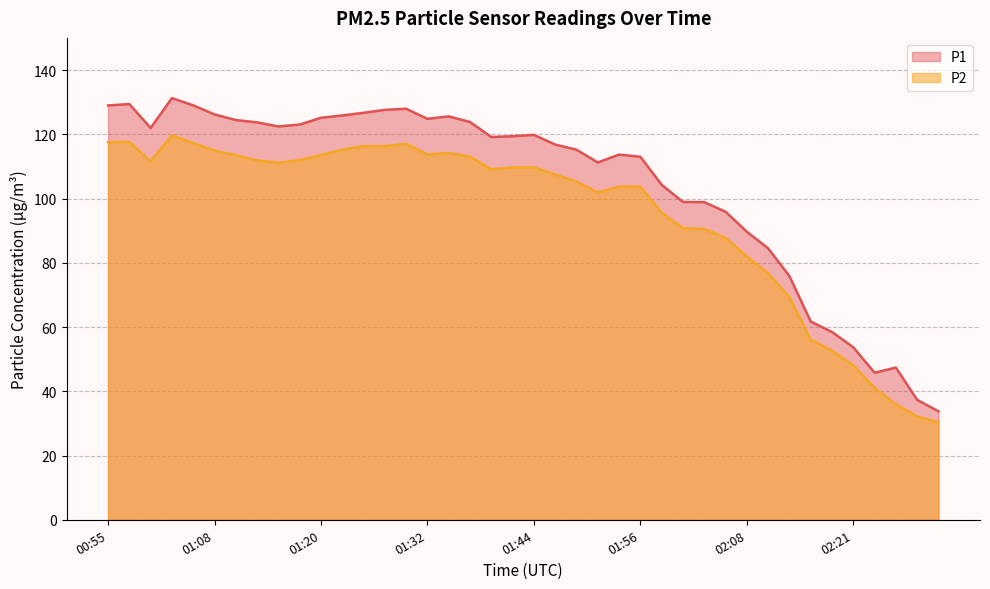

What is the highest value of the P1 series?

131.2